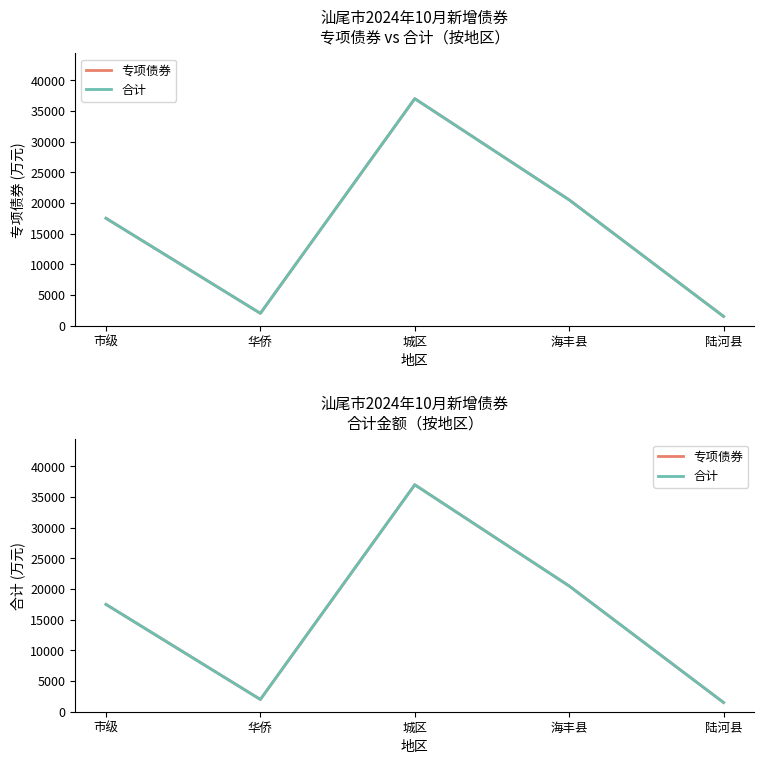

True or false: 合计 and 专项债券 cross at least once.

False